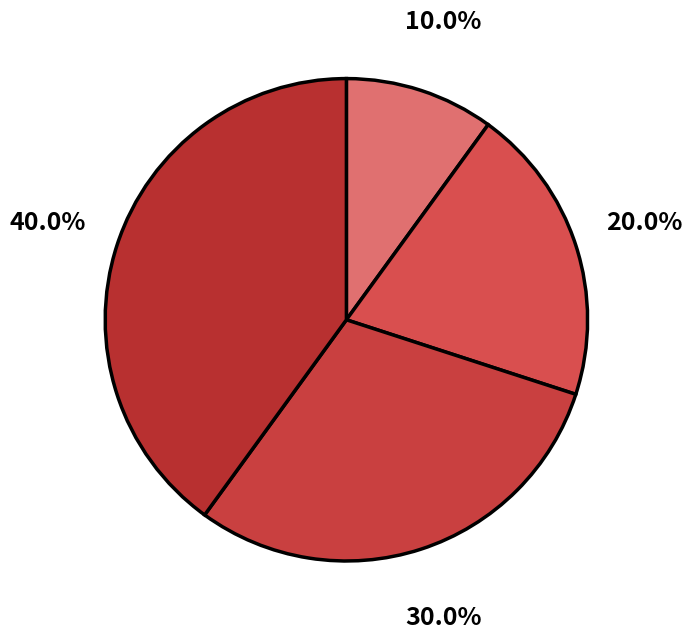

How many slices are in this pie chart?

4